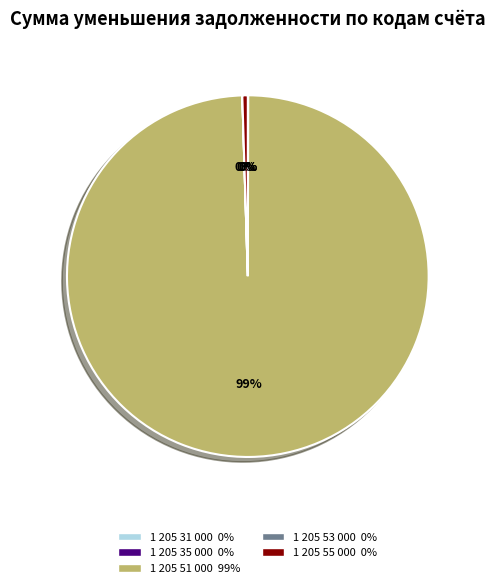

What is the largest slice in the pie chart?

1 205 51 000